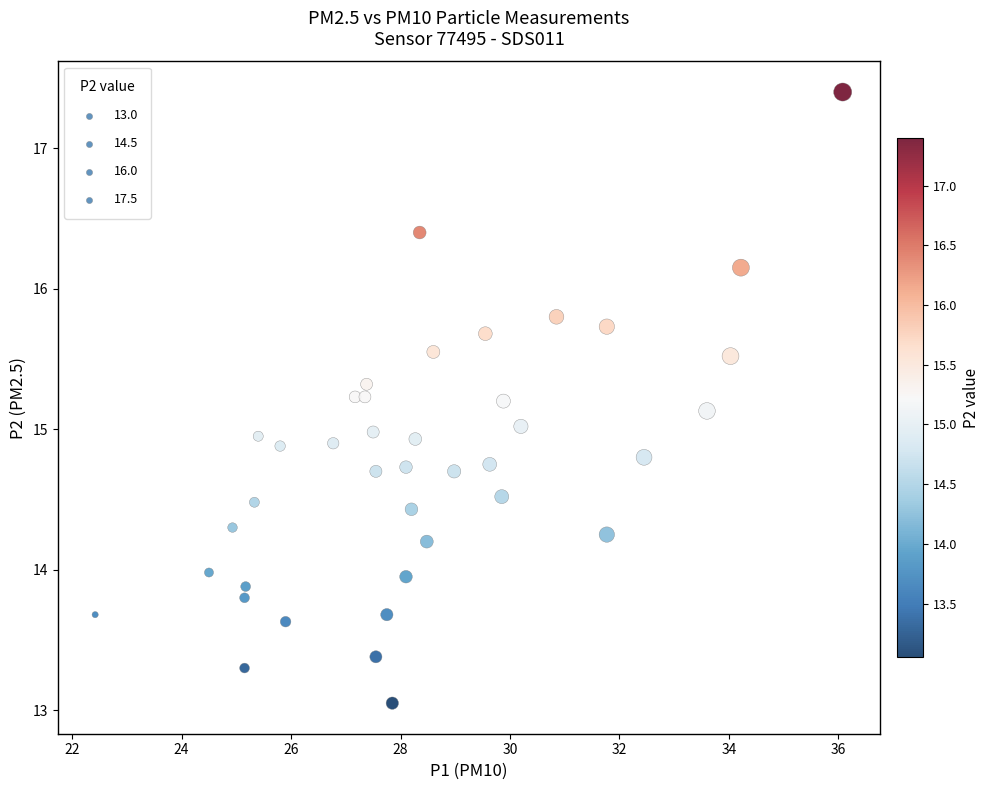

What is the range of X values (max minus min)?

13.7